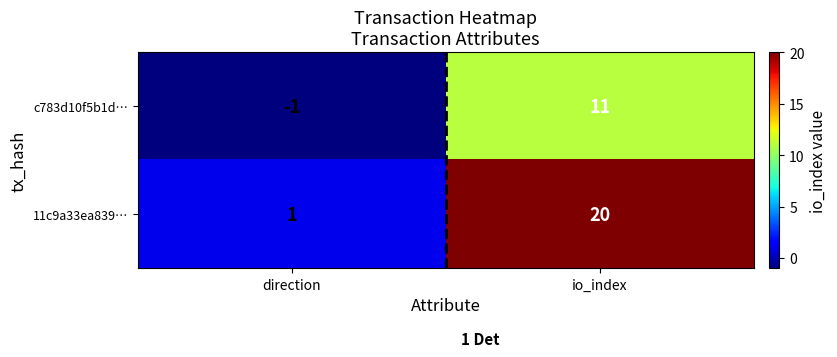

Which series has the widest spread of values?

11c9a33ea839…